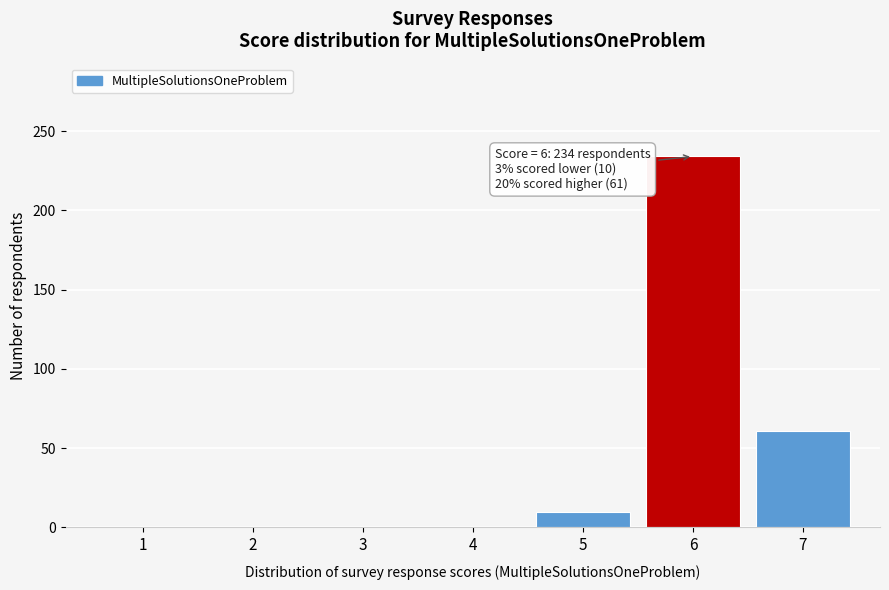

Reading left to right, extract all data points from this chart.

1=0	2=0	3=0	4=0	5=10	6=234	7=61